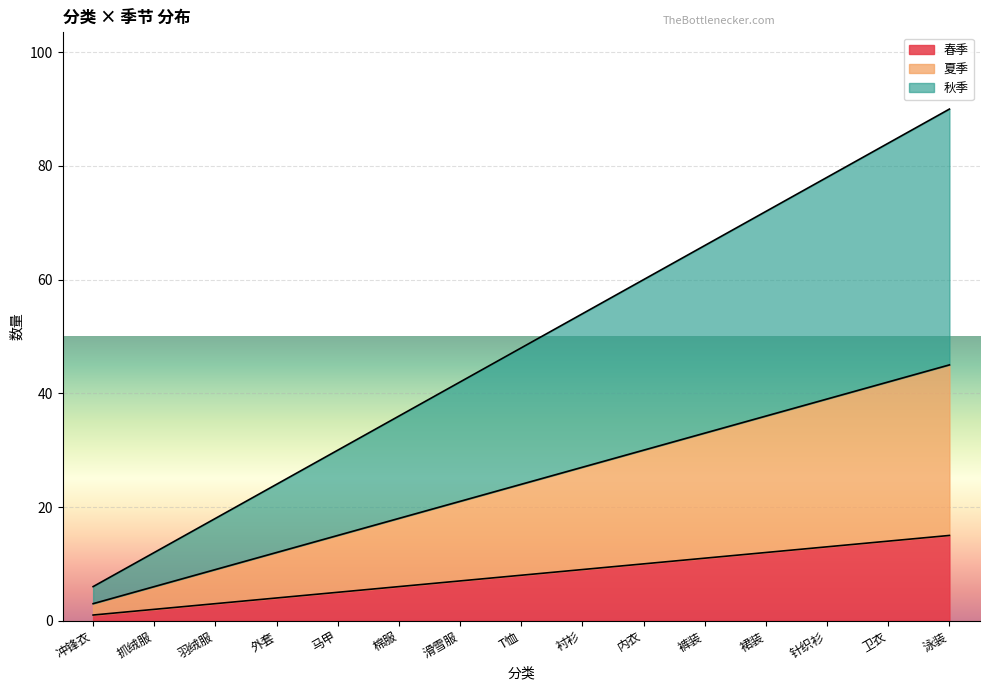

What is the highest value of the 春季 series?

15